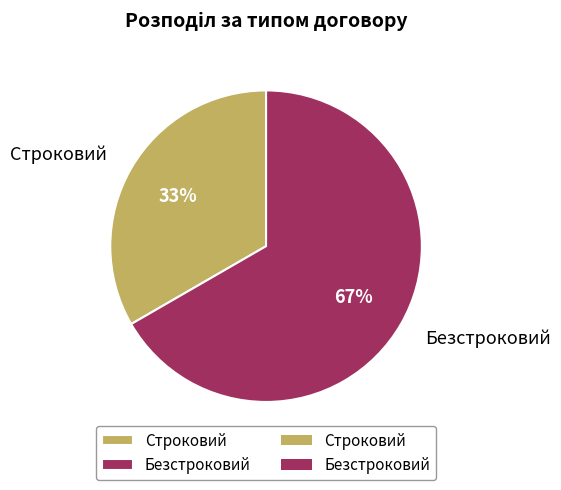

Between Безстроковий and Строковий, which is larger?

Безстроковий